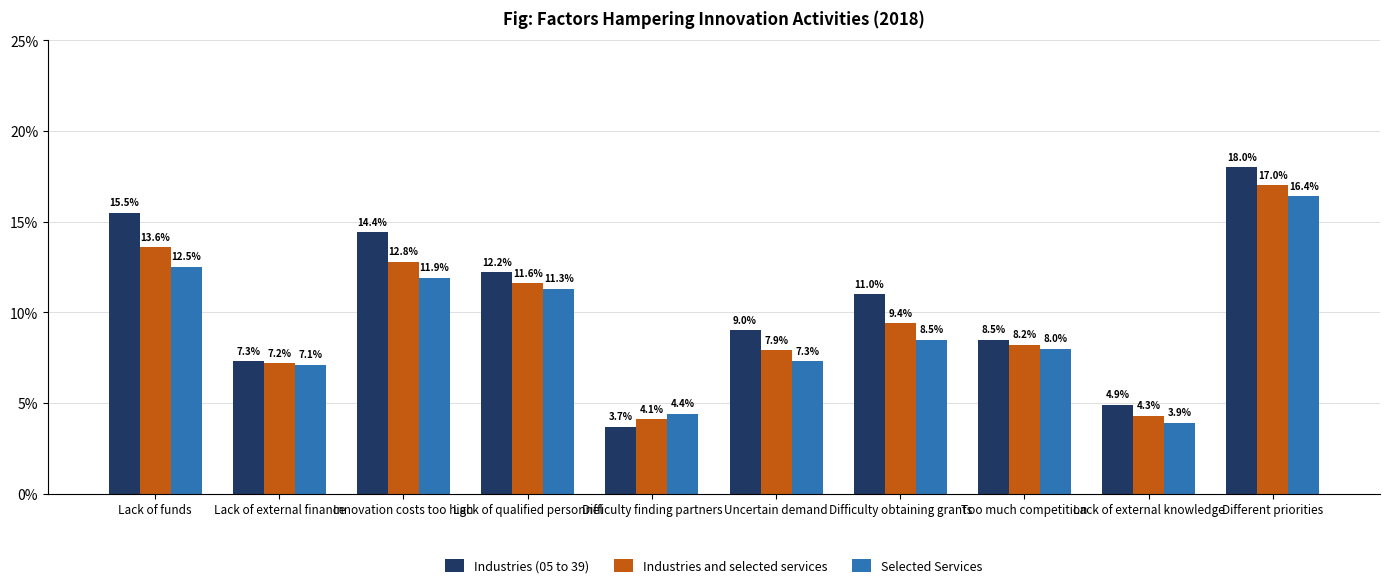

Does the chart contain any negative values?

No